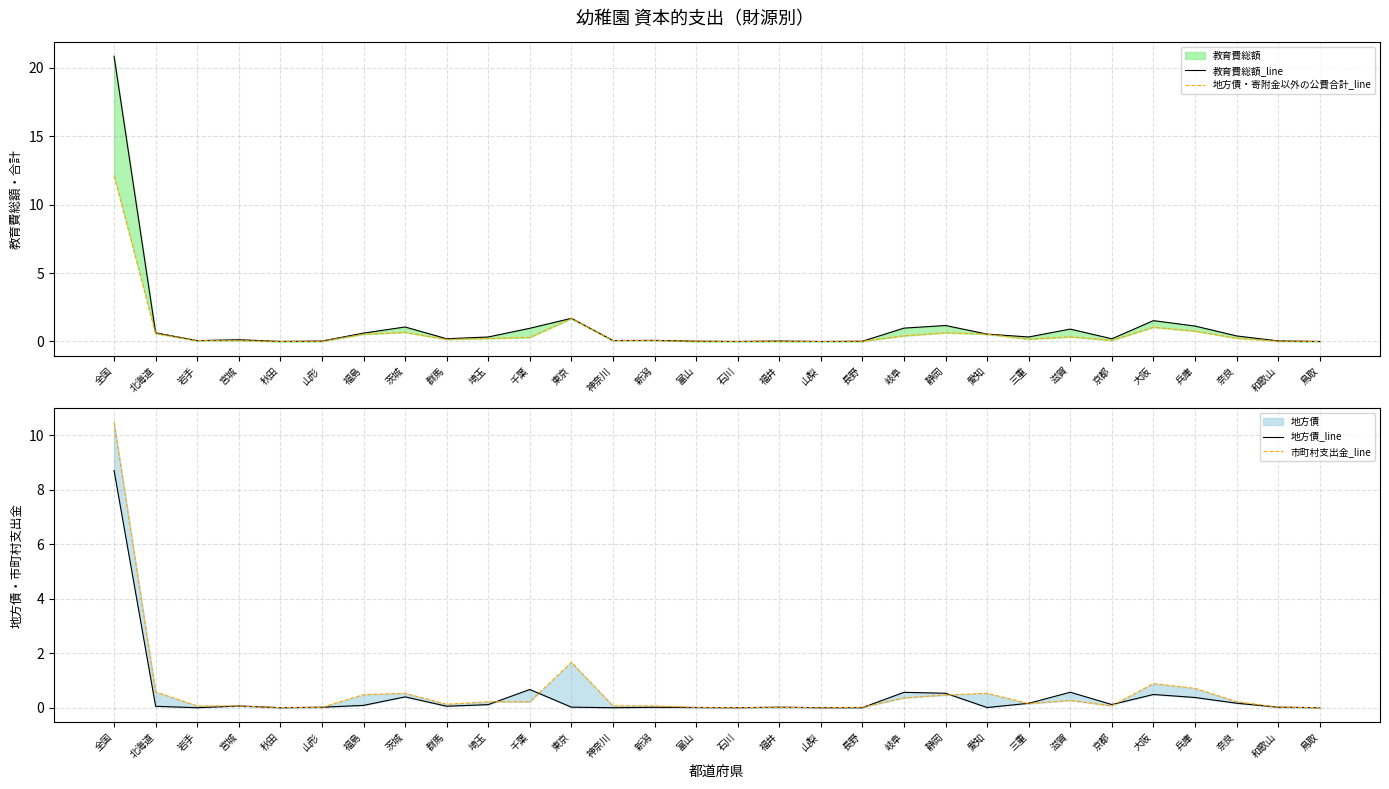

Rank the series at 和歌山 from lowest to highest value.

市町村支出金_line, 地方債_line, 地方債・寄附金以外の公費合計_line, 教育費総額_line